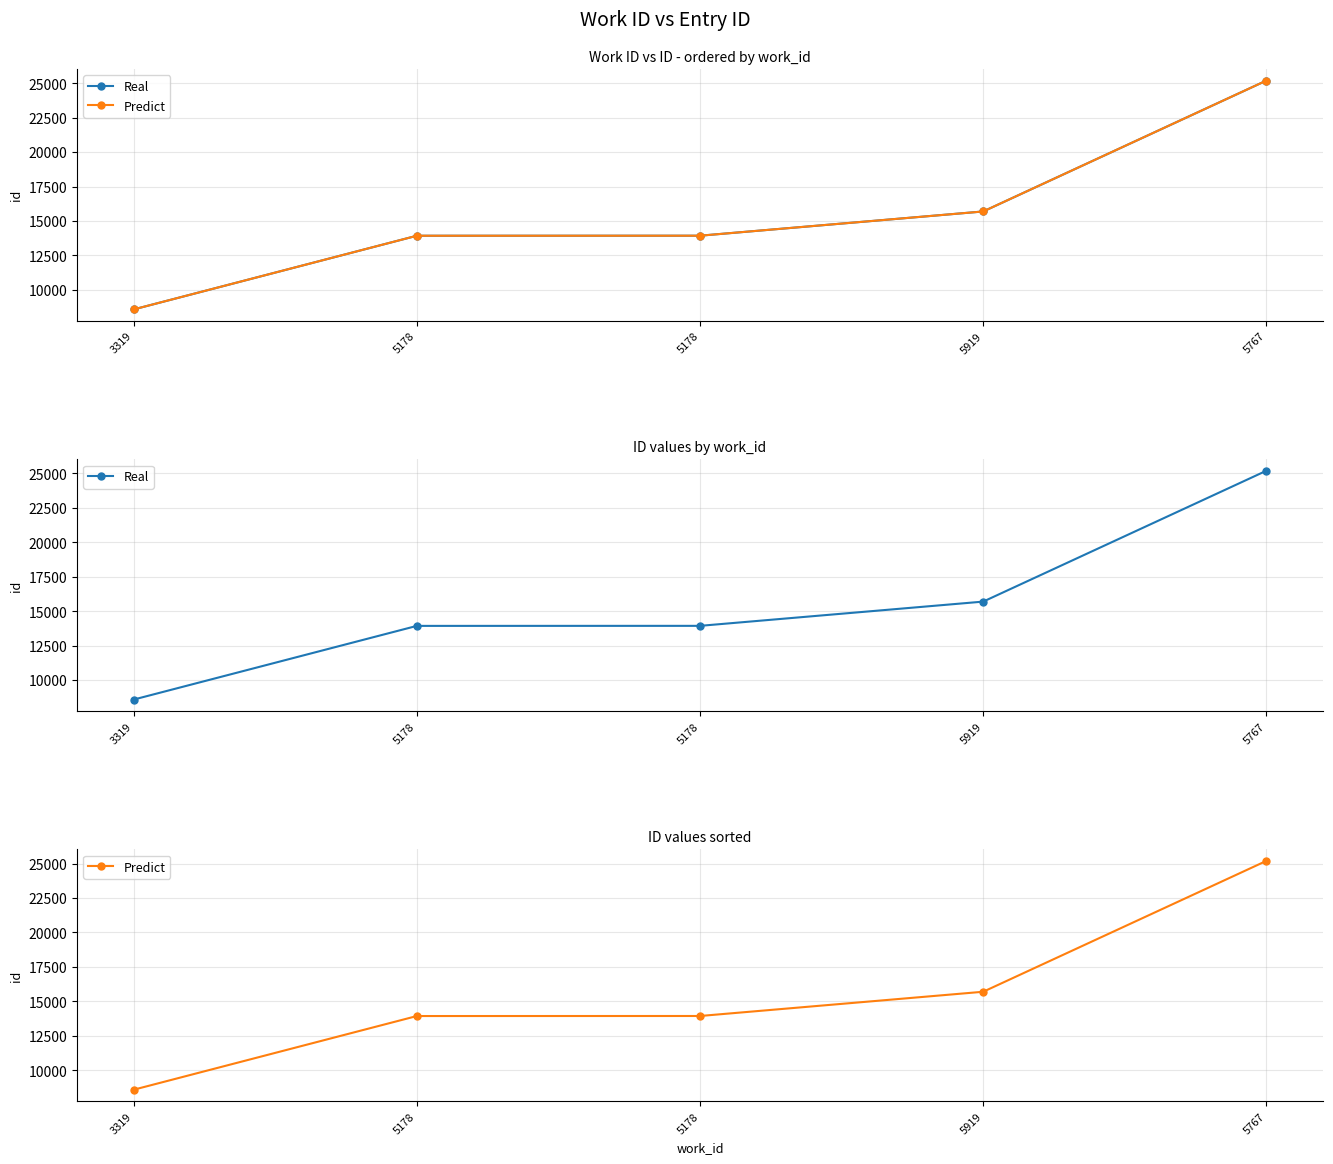

True or false: Predict and Real intersect in this chart.

False